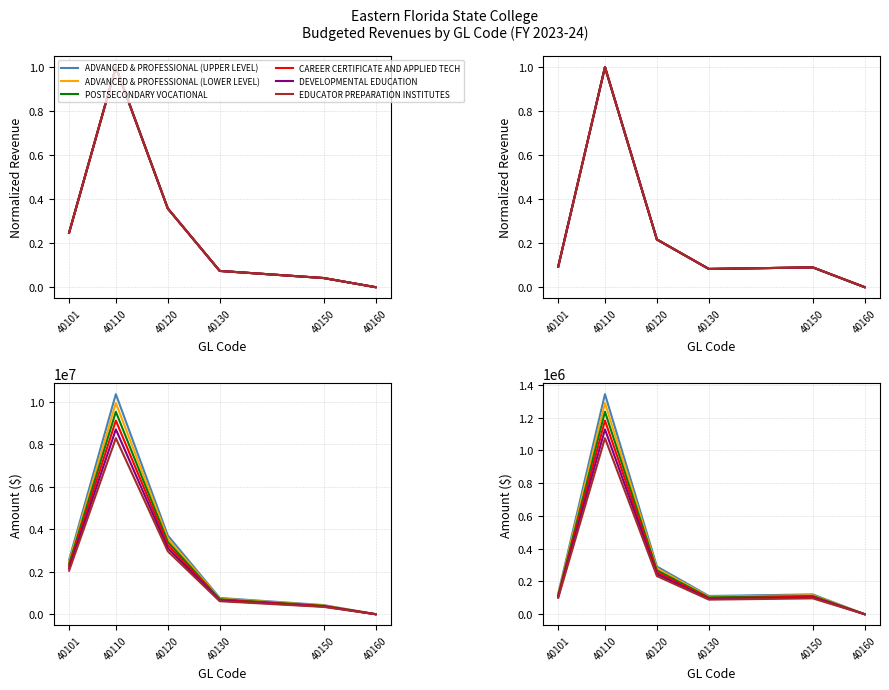

Rank the series at 40150 from highest to lowest value.

ADVANCED & PROFESSIONAL (UPPER LEVEL), ADVANCED & PROFESSIONAL (LOWER LEVEL), POSTSECONDARY VOCATIONAL, CAREER CERTIFICATE AND APPLIED TECH, DEVELOPMENTAL EDUCATION, EDUCATOR PREPARATION INSTITUTES